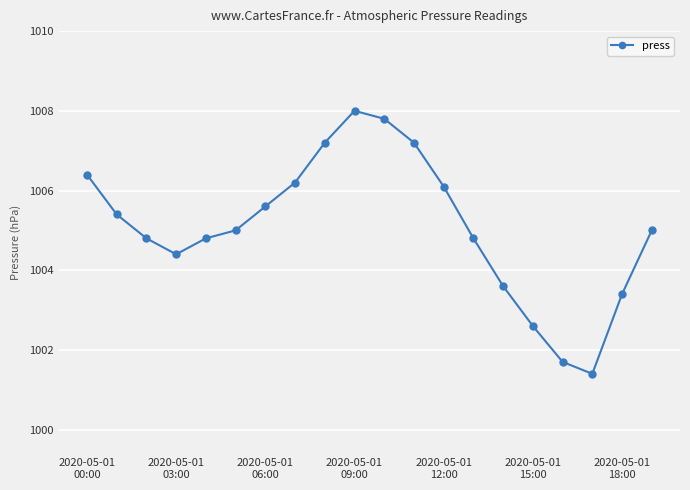

What is the value of the 10th point from the left?

1008.0